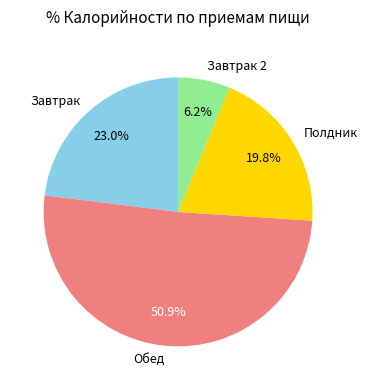

How many slices are in this pie chart?

4